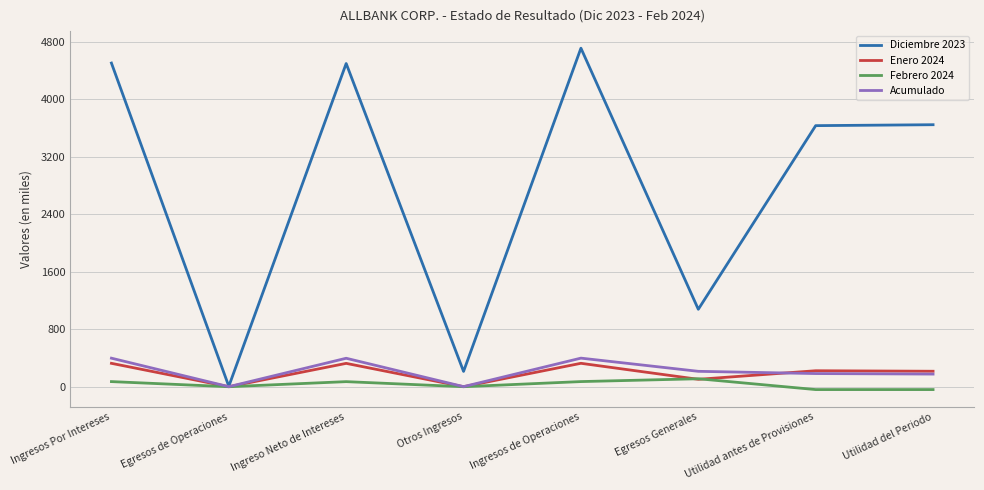

Which series has the largest range (max minus min)?

Diciembre 2023